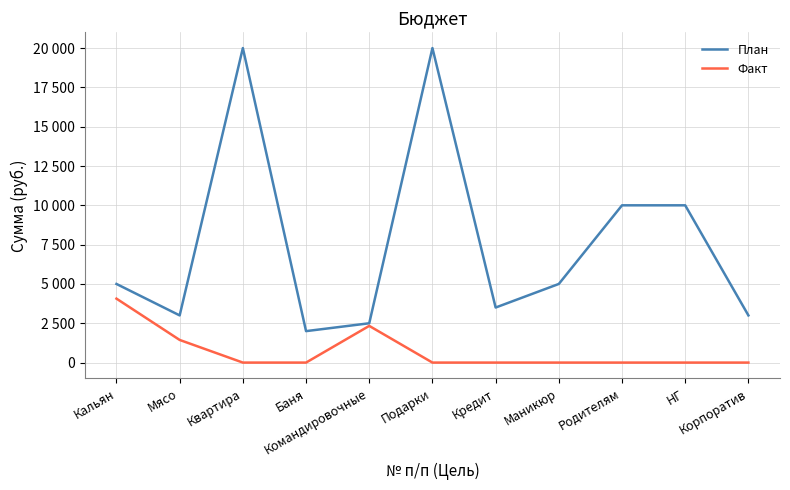

What is the greatest value displayed?

20000.0